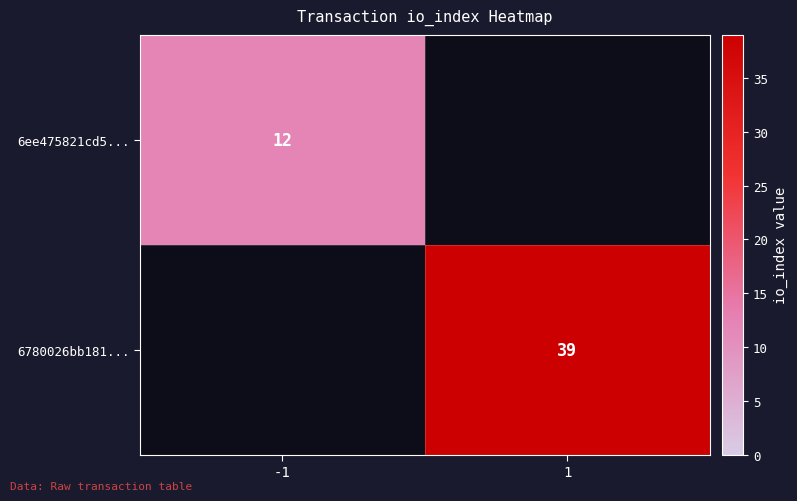

The value of 6780026bb181... at 1 is 13.5. True or false?

False